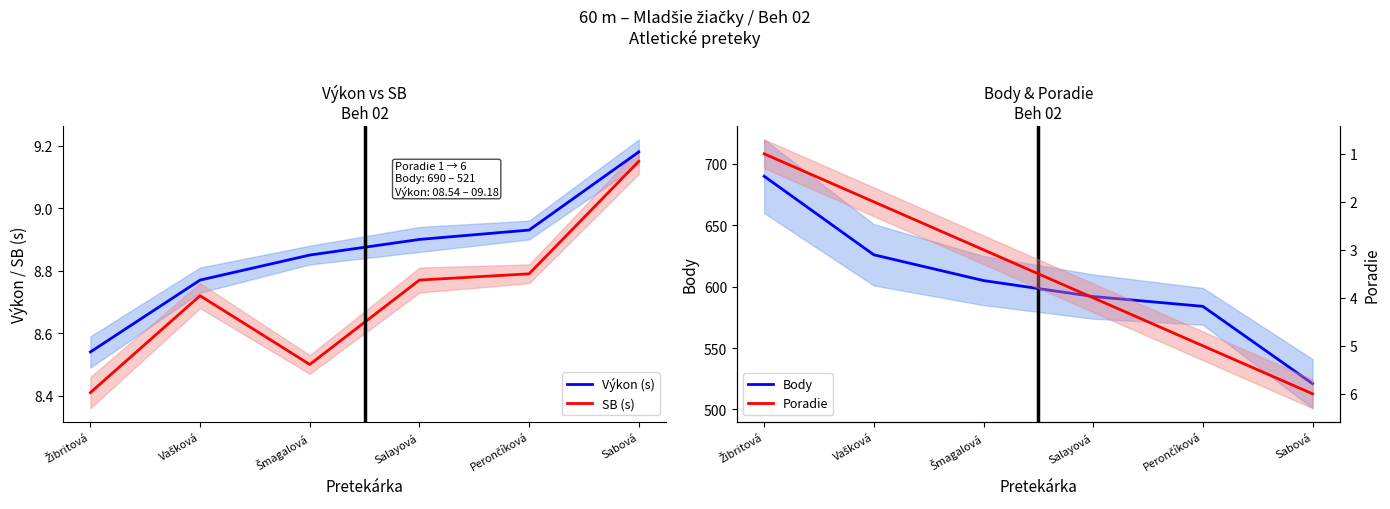

Reading right to left, transcribe all the data shown in this chart.

Výkon (s): Sabová=9.2	Perončíková=8.9	Salayová=8.9	Šmagalová=8.8	Vašková=8.8	Žibritová=8.5
SB (s): Sabová=9.2	Perončíková=8.8	Salayová=8.8	Šmagalová=8.5	Vašková=8.7	Žibritová=8.4
Body: Sabová=521.0	Perončíková=584.0	Salayová=592.0	Šmagalová=605.0	Vašková=626.0	Žibritová=690.0
Poradie: Sabová=6.0	Perončíková=5.0	Salayová=4.0	Šmagalová=3.0	Vašková=2.0	Žibritová=1.0